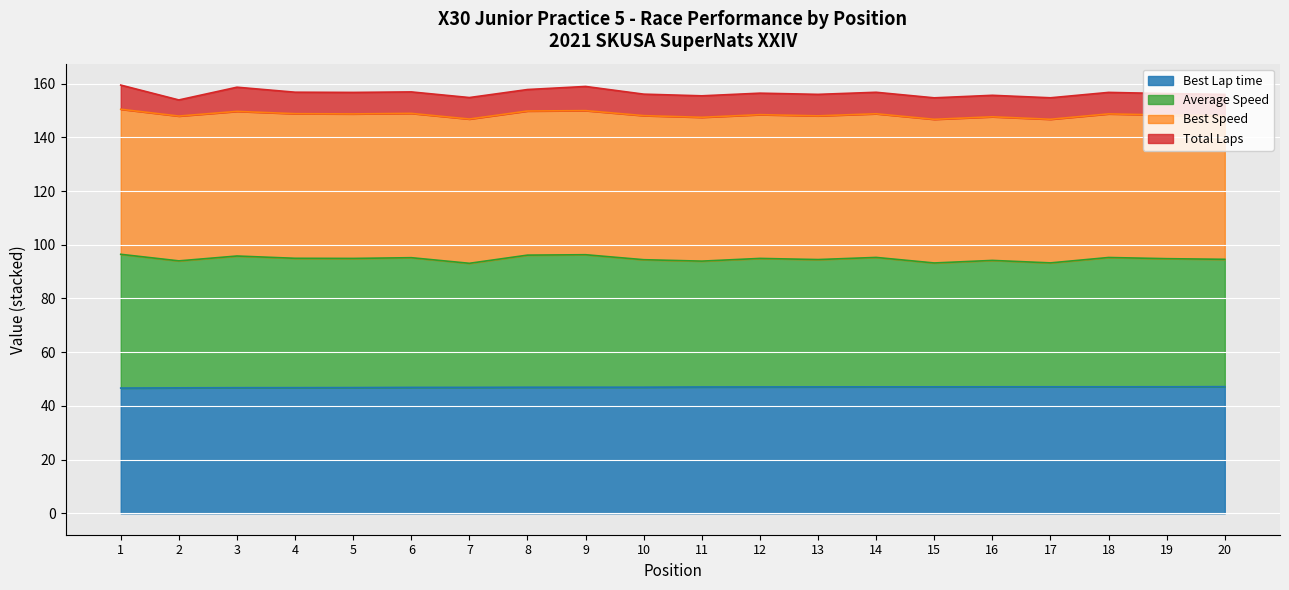

Which category has the lowest value in the Average Speed series?

15